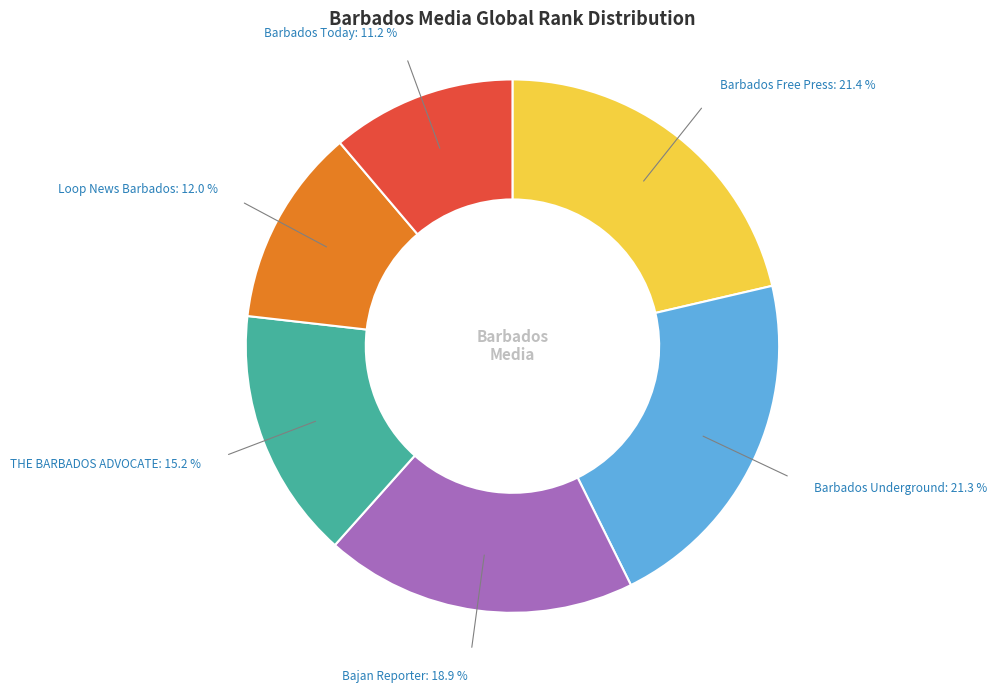

Is there any slice that represents more than half of the pie?

No